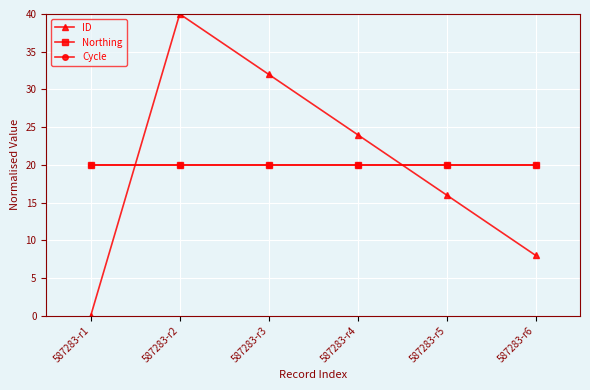

True or false: ID has more than 0 interior local peaks.

True